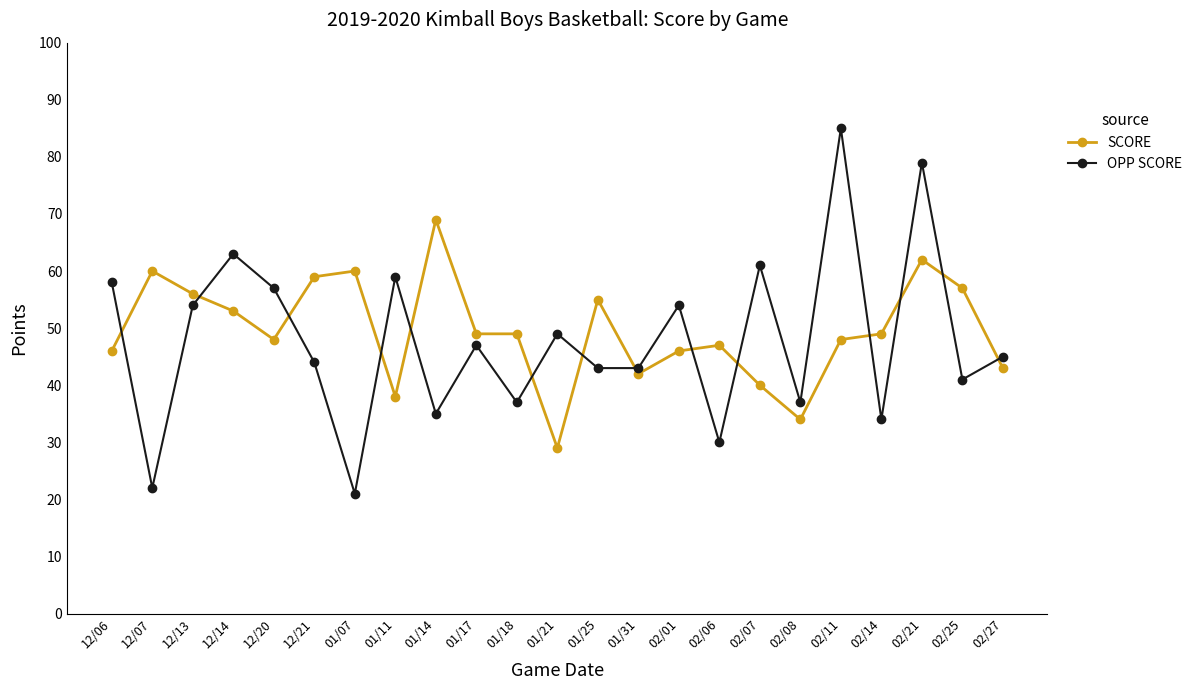

Rank the series by their average value, from lowest to highest.

OPP SCORE, SCORE